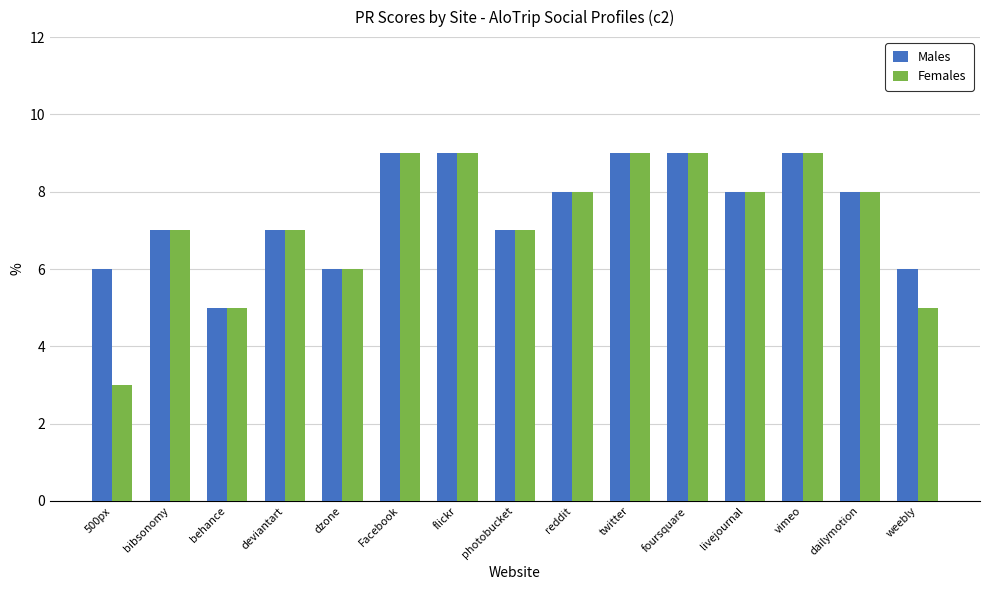

What are all the series names shown in the legend?

Males, Females